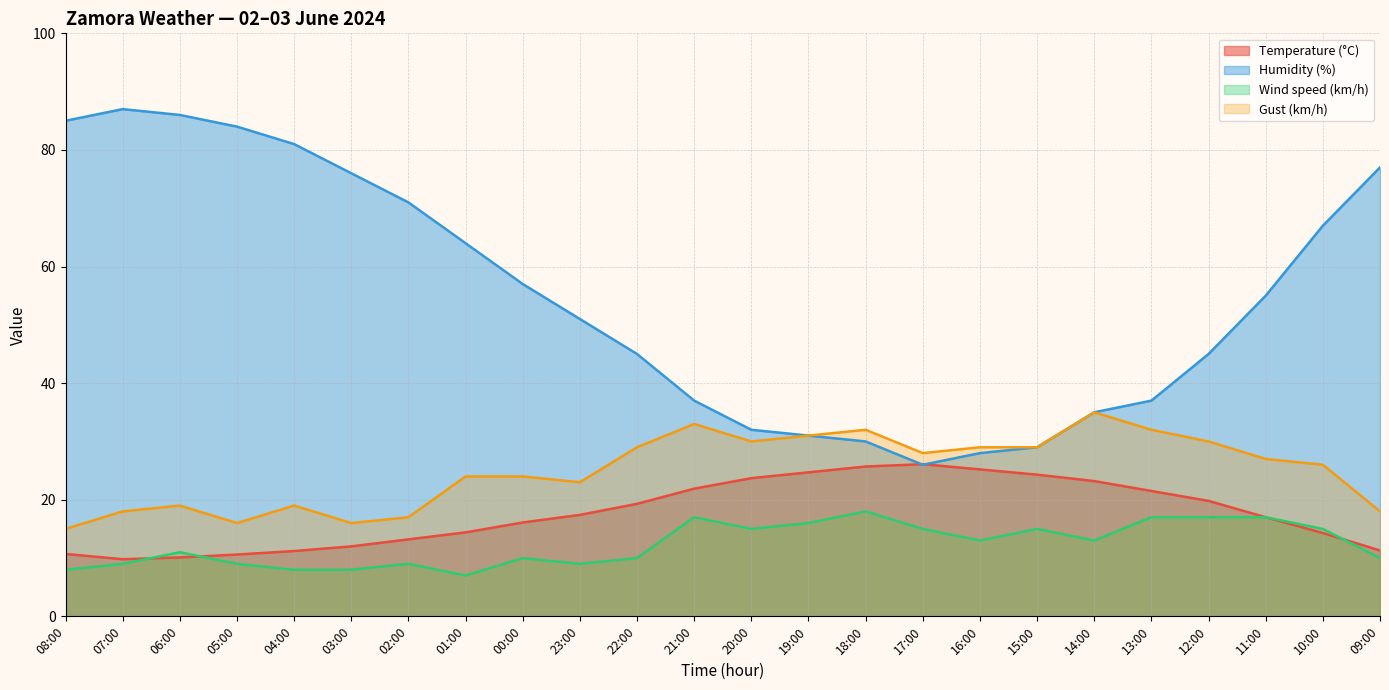

What is the total value across all series at 14:00?

106.2